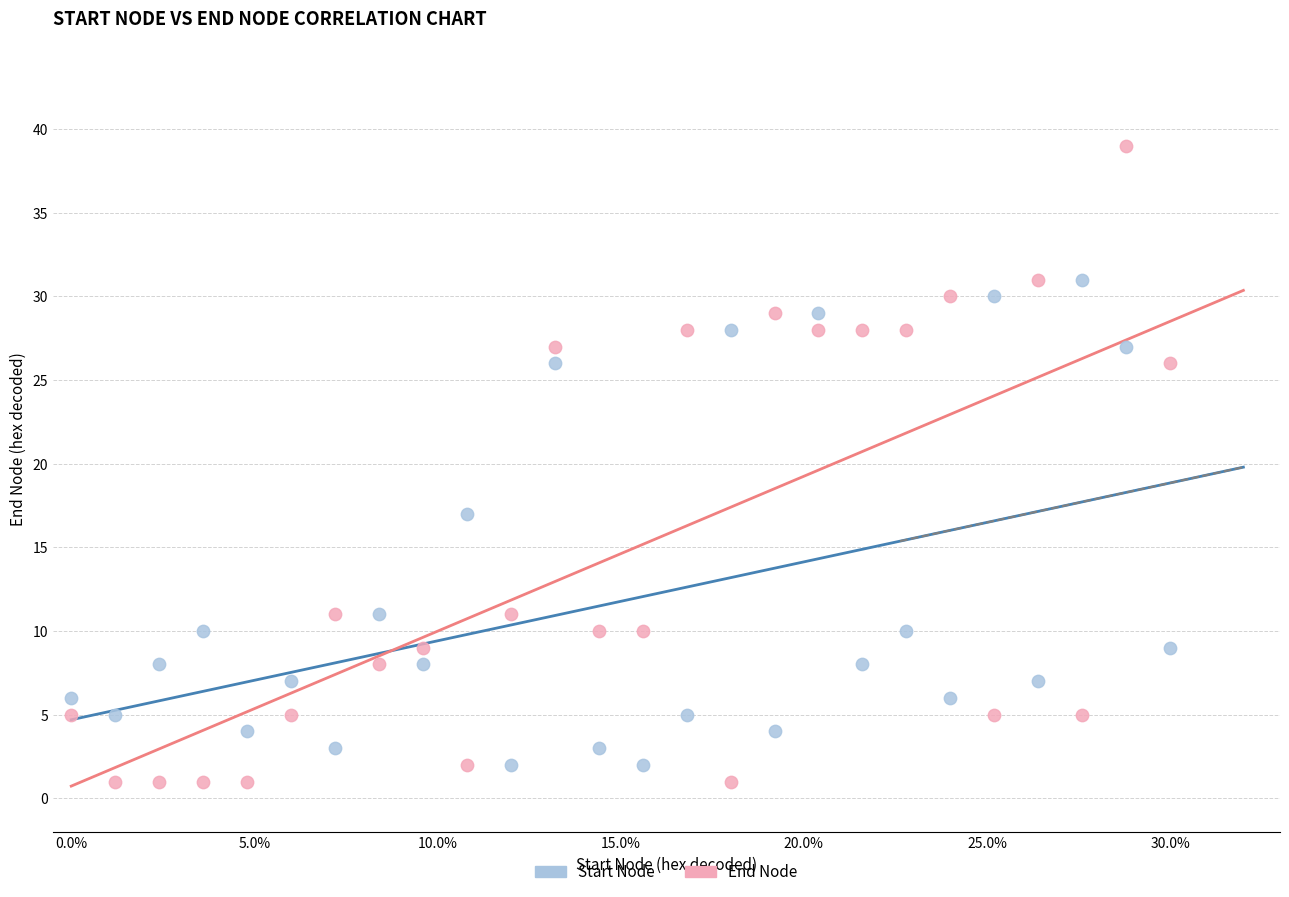

Which series has the widest spread of Y values?

End Node